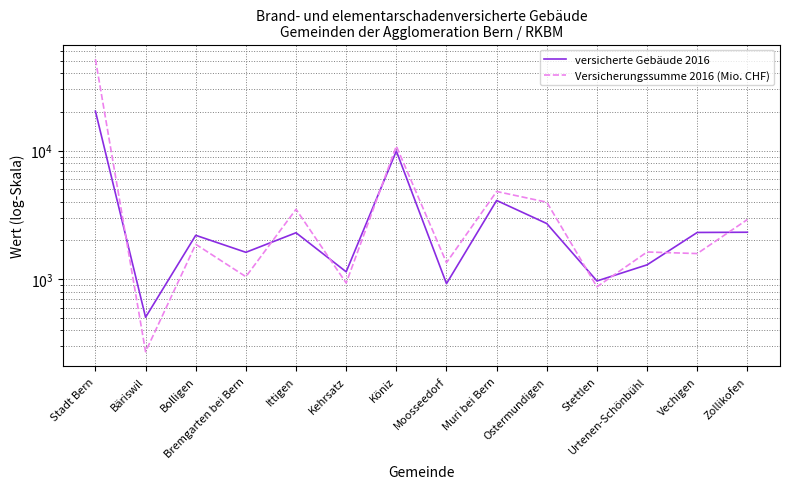

What is the smallest value displayed?

272.4